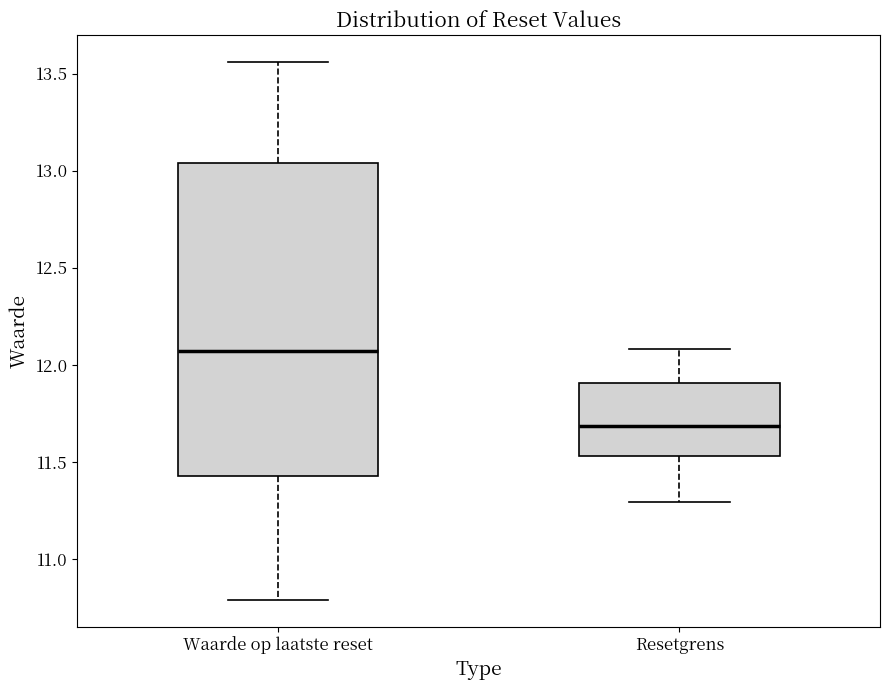

Which box's median line is the lowest?

Resetgrens